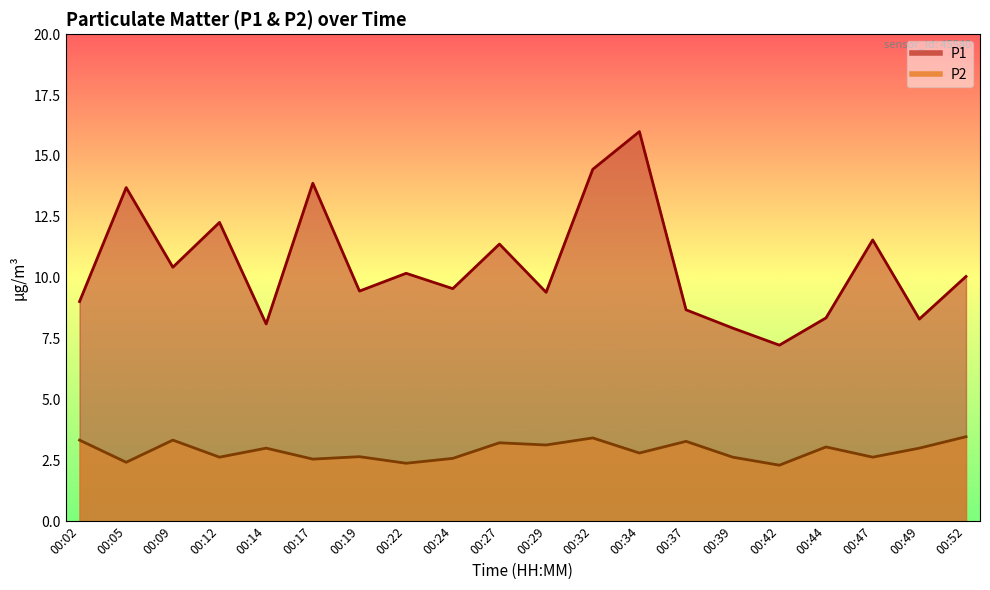

Rank the categories by P2 value from highest to lowest.

00:52, 00:32, 00:02, 00:09, 00:37, 00:27, 00:29, 00:44, 00:14, 00:49, 00:34, 00:19, 00:12, 00:39, 00:47, 00:24, 00:17, 00:05, 00:22, 00:42